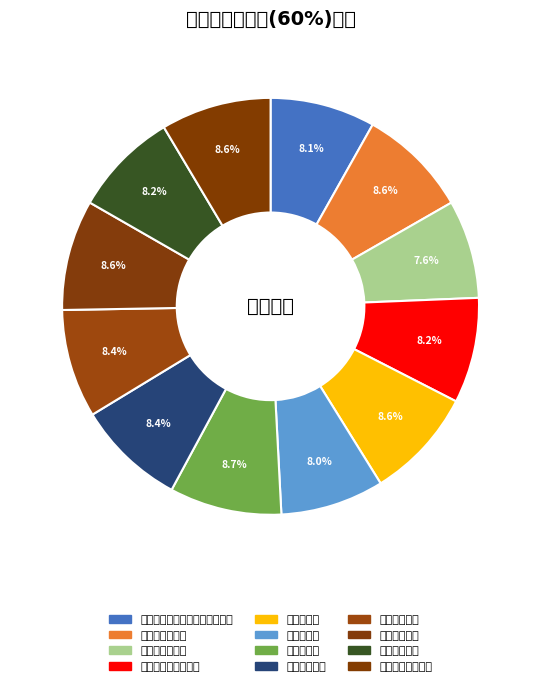

How many slices are in this pie chart?

12